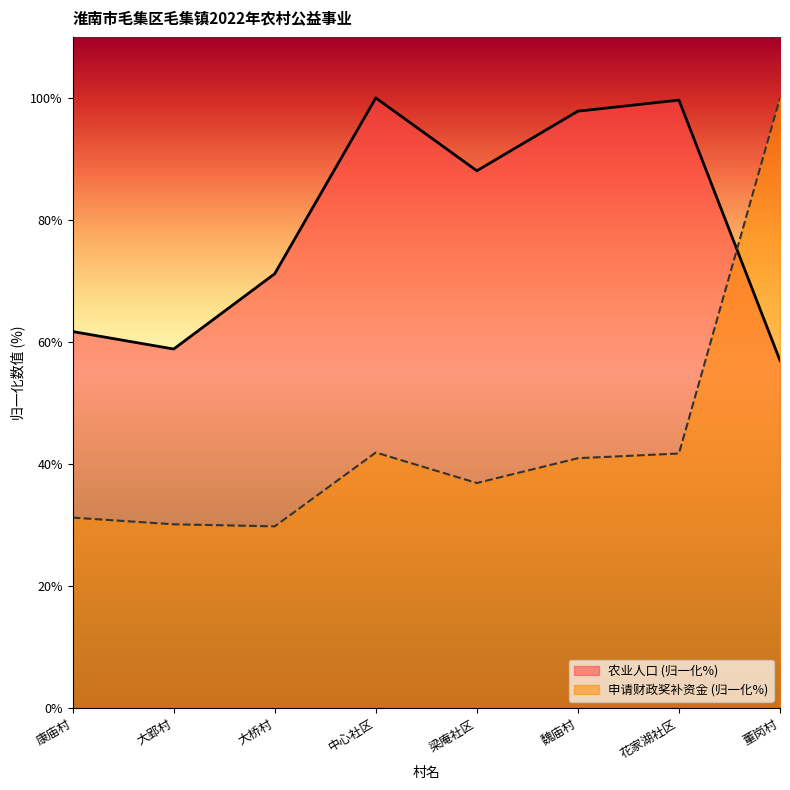

True or false: 农业人口 has a value of 88.1 at 梁庵社区.

True